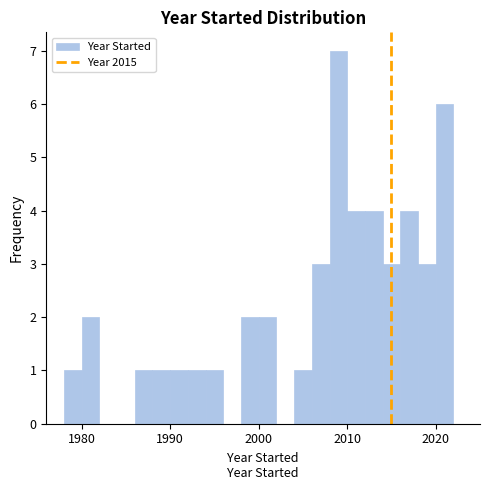

Around what value on the x-axis is the tallest bar? Give the approximate position of its centre, as read against the axis.

2009